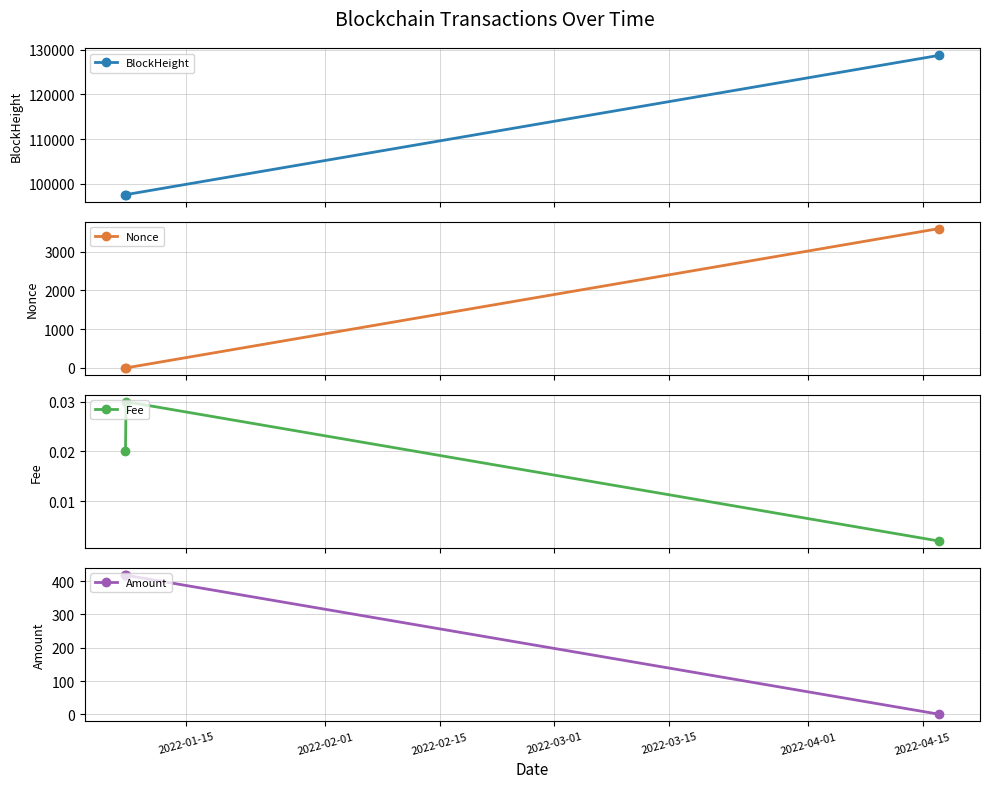

What is the minimum value for BlockHeight?

97606